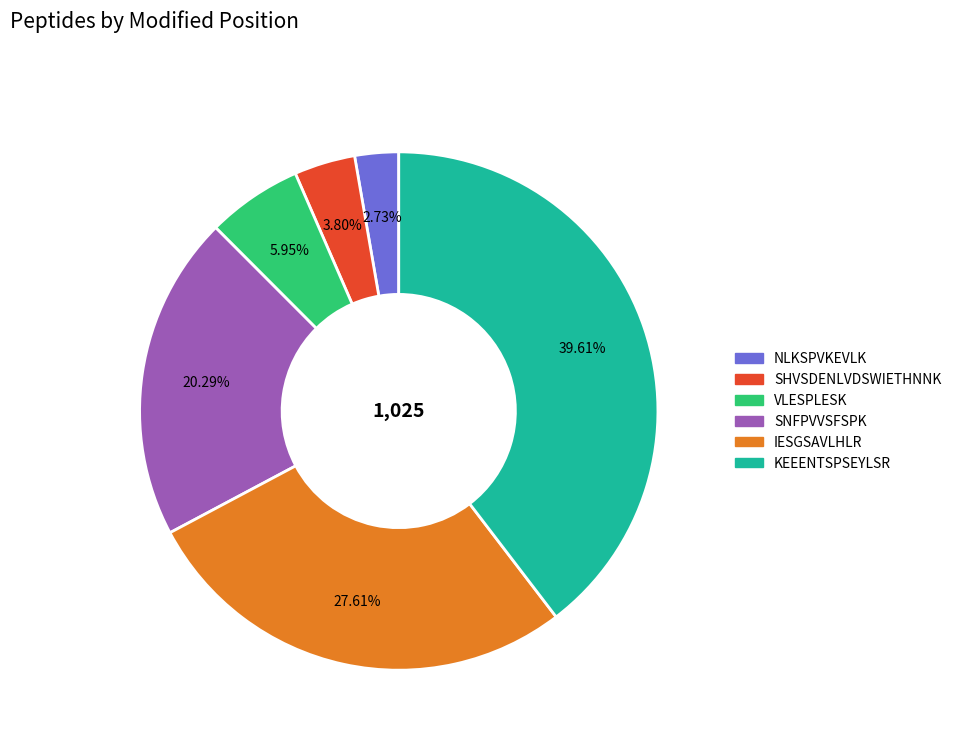

How much of the chart is everything except KEEENTSPSEYLSR?

60.4%